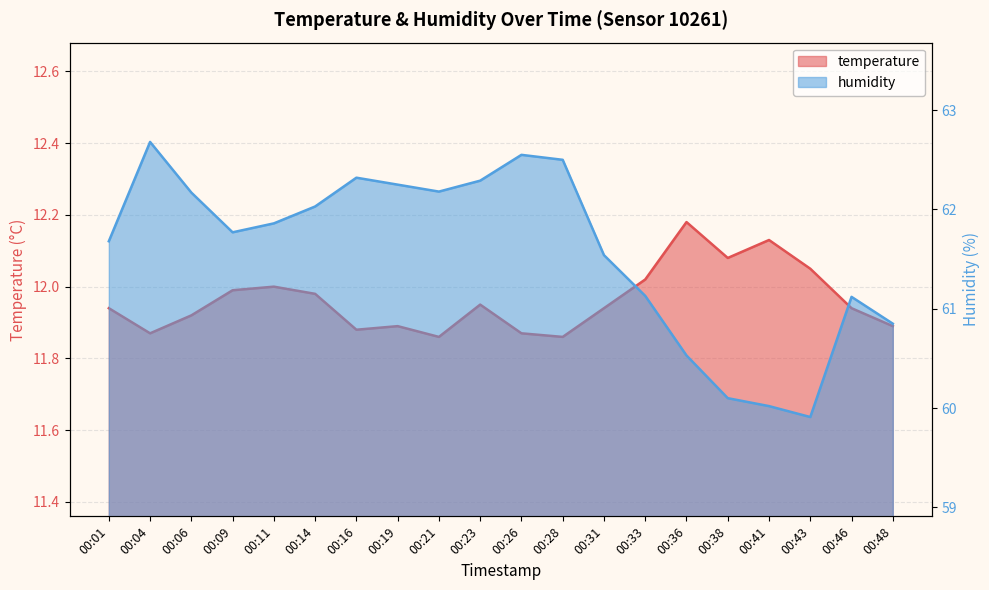

Where is humidity nearest to the value 61?

00:46